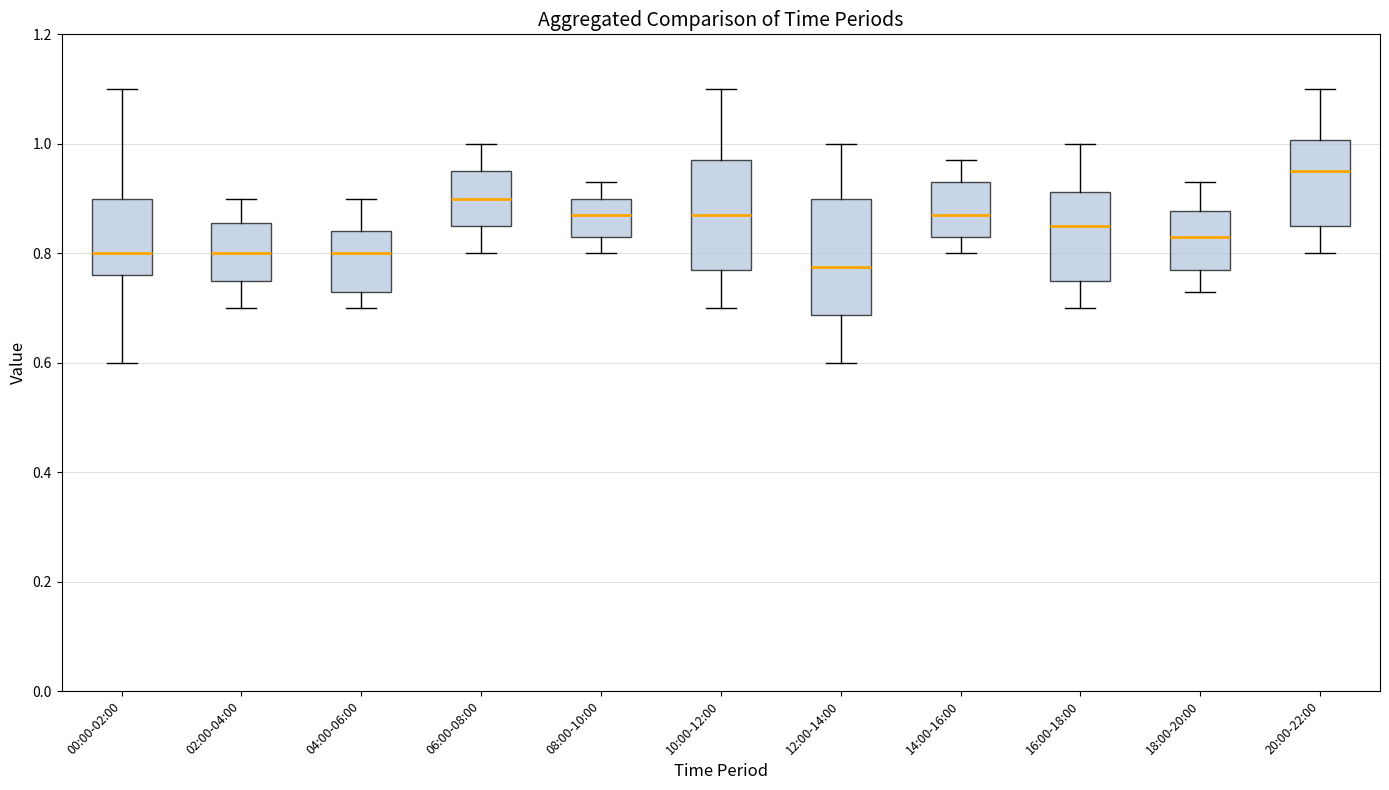

Where is the lower edge of the box for 08:00-10:00 on the y-axis? The values are not printed on the chart, so give them approximately, as read against the axis.

0.84